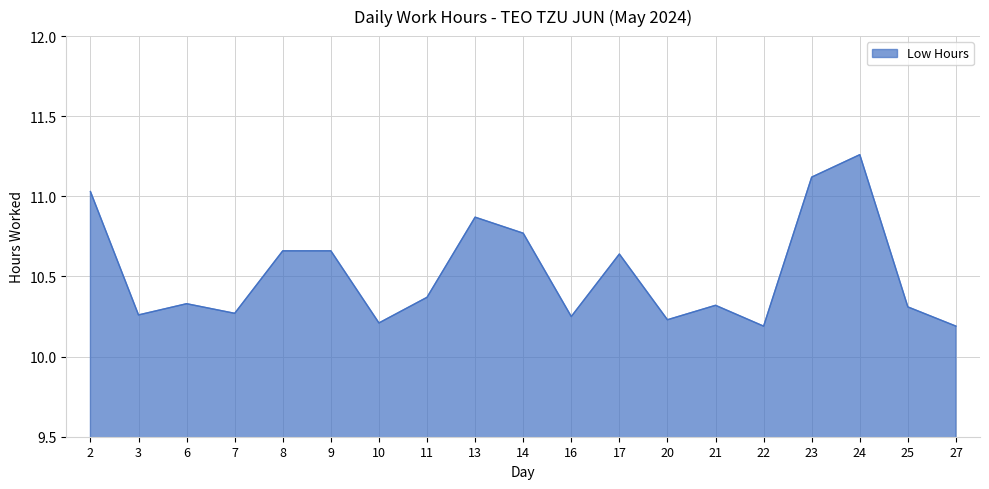

What is the difference between the maximum and minimum values?

1.1